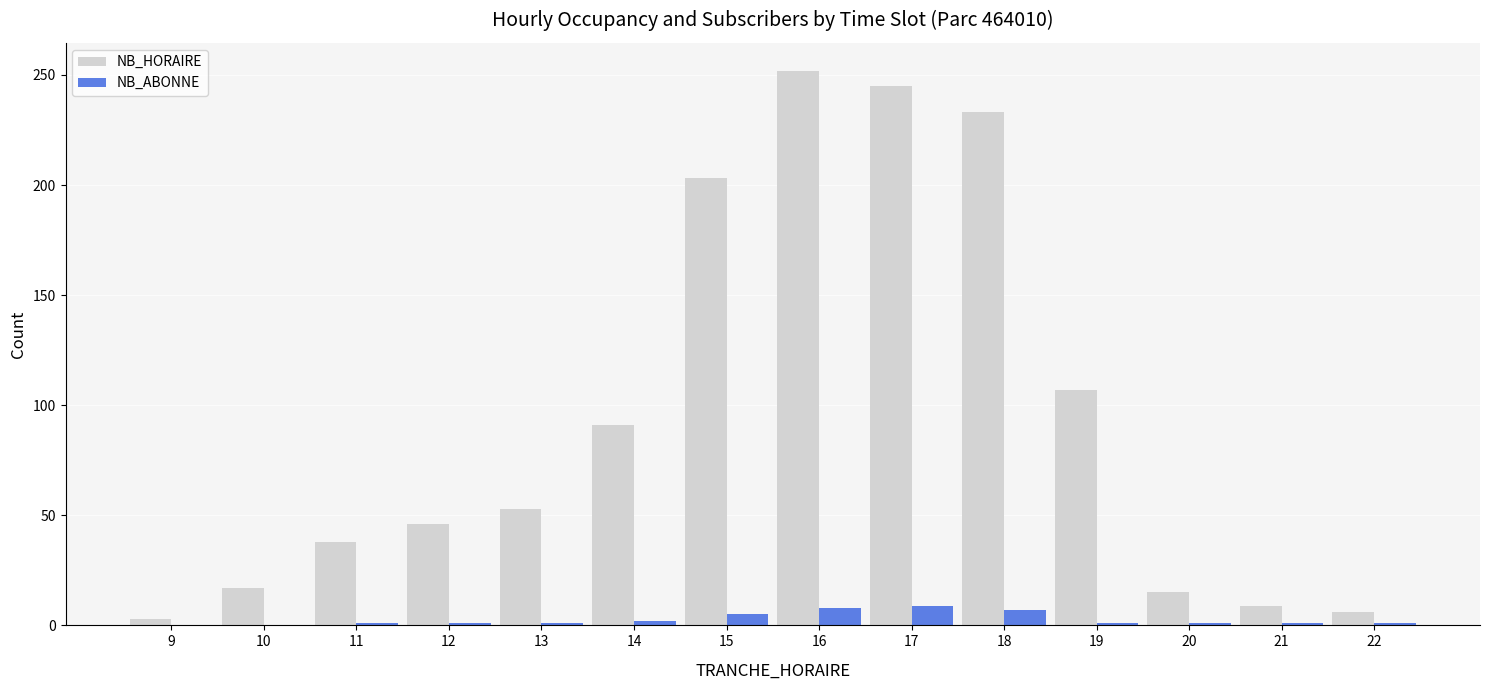

Is it true that NB_HORAIRE equals 6 at 22?

True